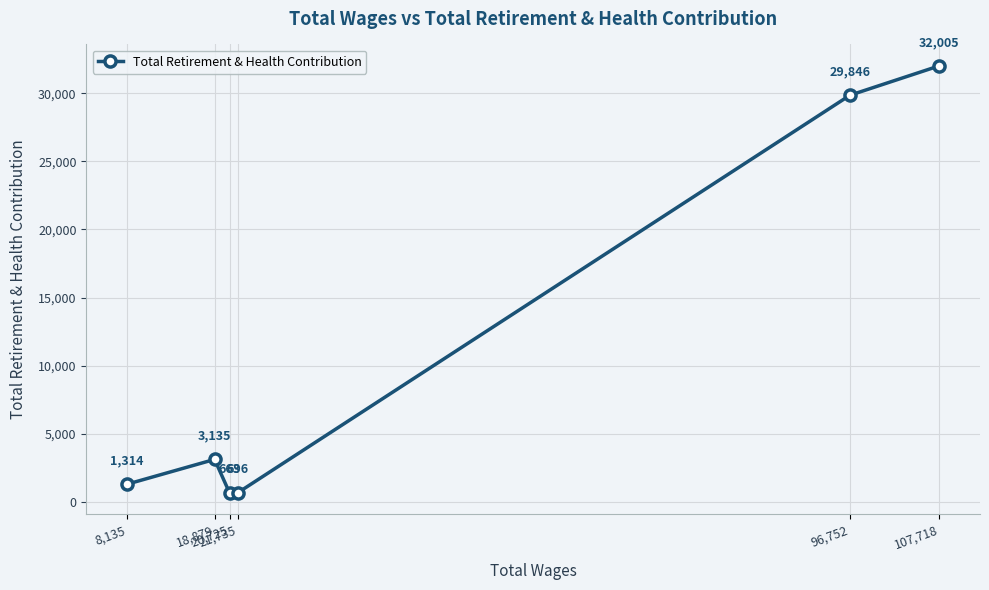

What is the change in value from 21,735 to 96,752?

+29150